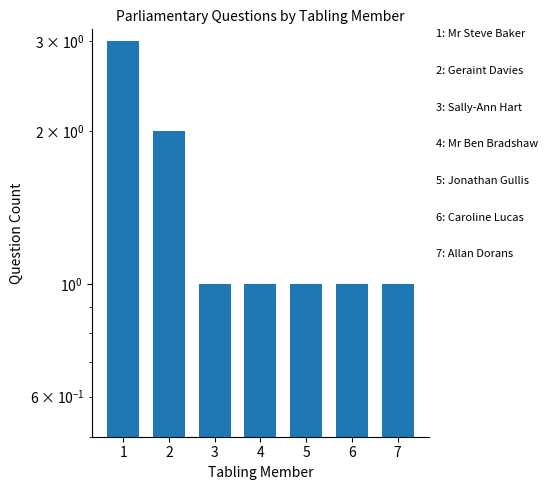

The chart shows a value of 1 at 4. True or false?

True